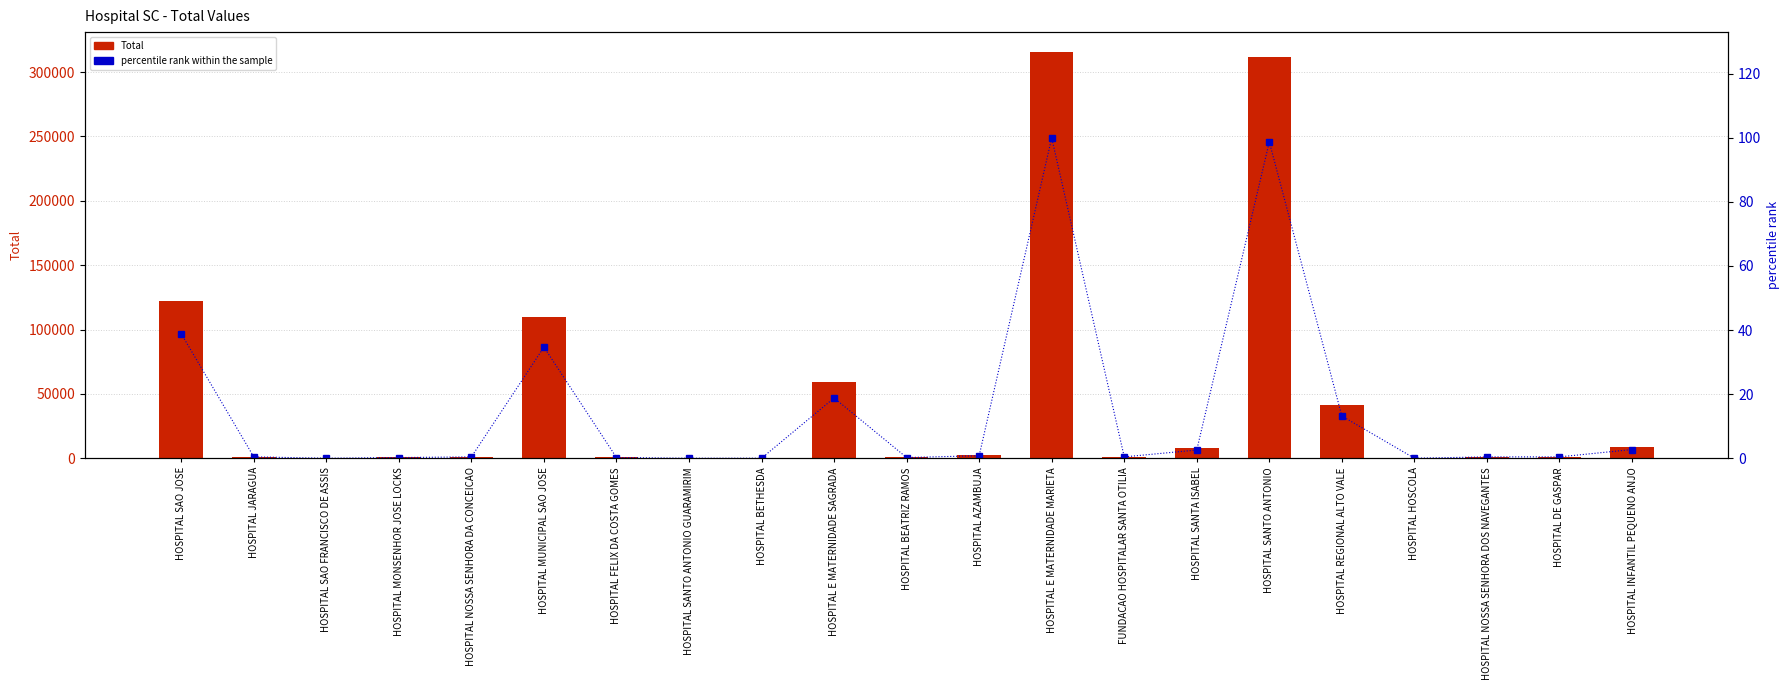

Reading left to right, what are all the values shown in this chart?

Total: 122493.1	1318.5	0.0	657.4	1300.0	109381.3	657.4	0.0	0.0	59312.9	657.4	2471.0	315347.5	1314.7	8091.5	311386.6	41526.4	0.0	1300.0	1314.7	8545.7
percentile rank within the sample: 38.8	0.4	0.0	0.2	0.4	34.7	0.2	0.0	0.0	18.8	0.2	0.8	100.0	0.4	2.6	98.7	13.2	0.0	0.4	0.4	2.7